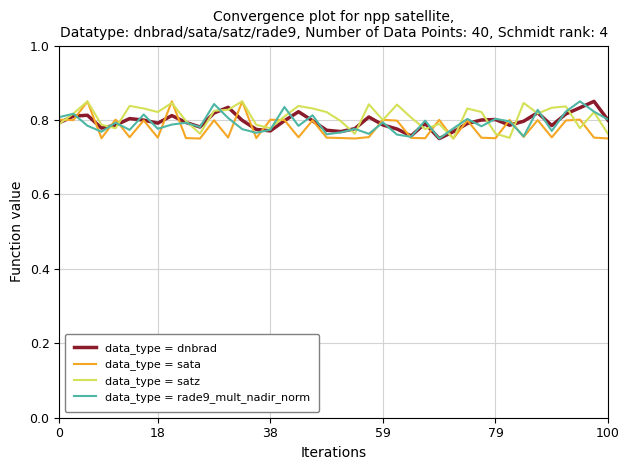

Does the chart have visible grid lines?

Yes